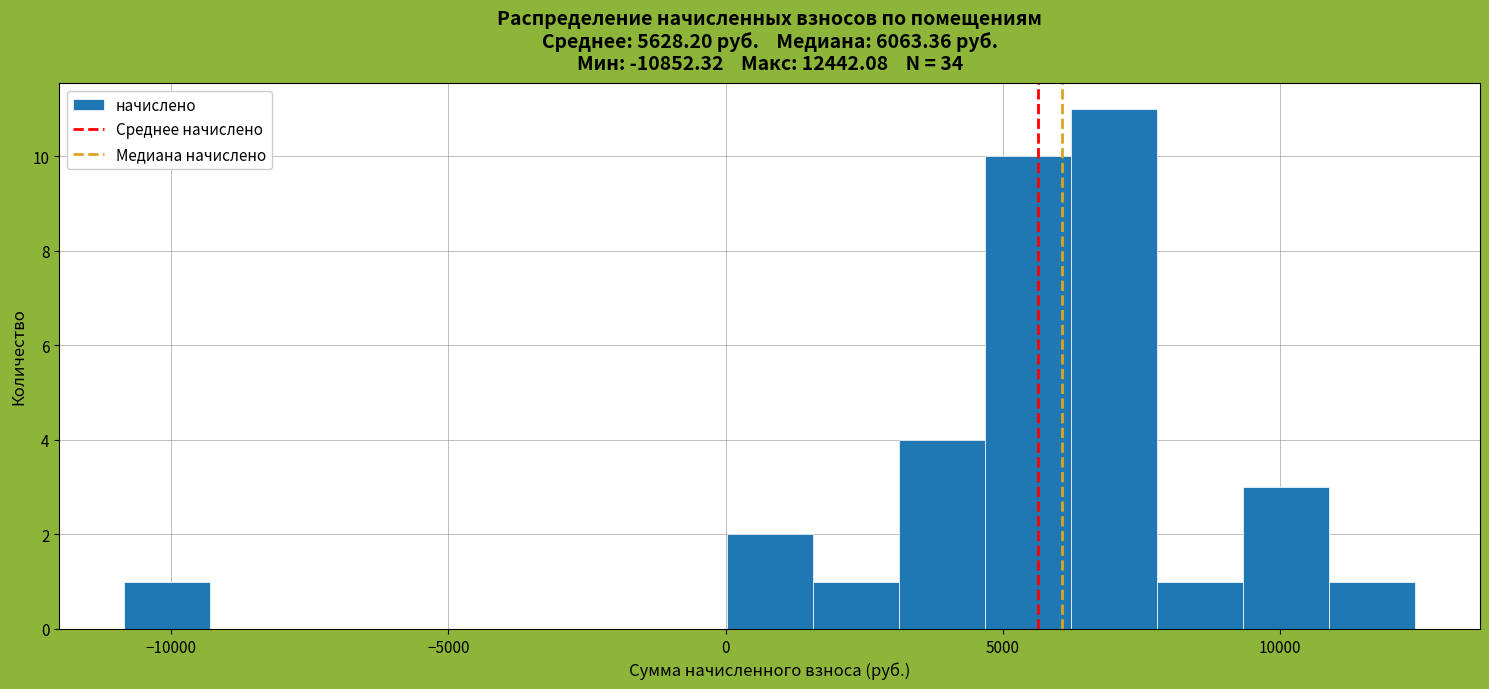

Around what value on the x-axis is the tallest bar? Give the approximate position of its centre, as read against the axis.

7000